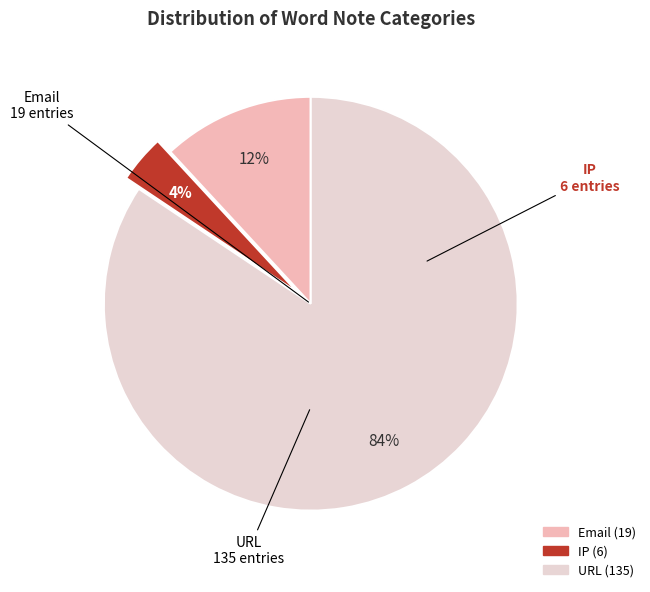

Is it true that Email is 2% of the pie?

False